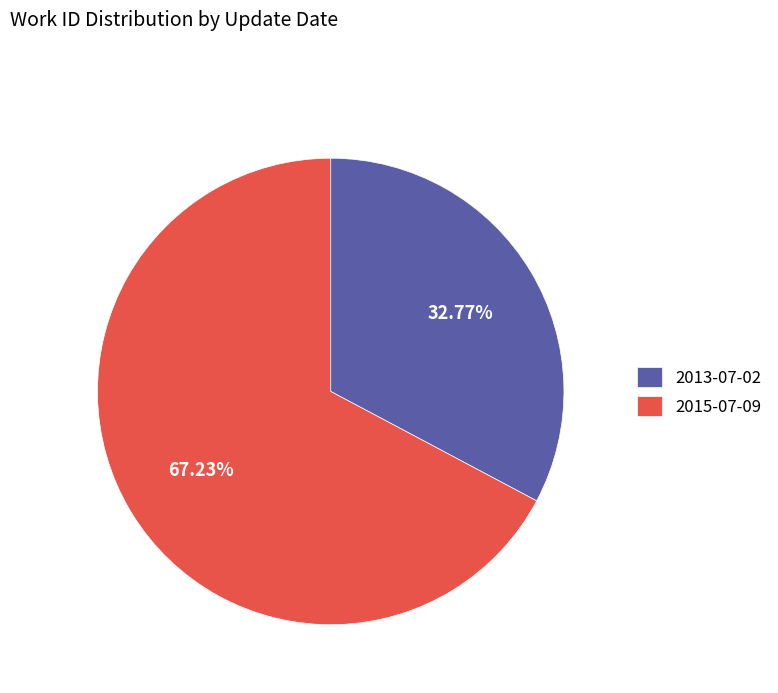

To the nearest percent, what is the difference between the largest and smallest slice percentages?

34%